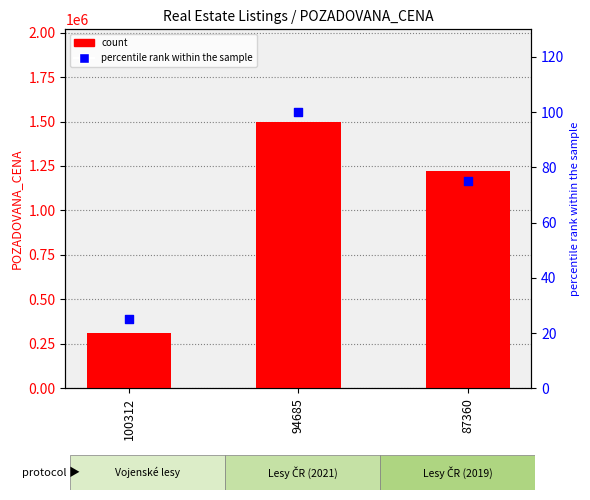

Which series has the largest total across all categories?

count